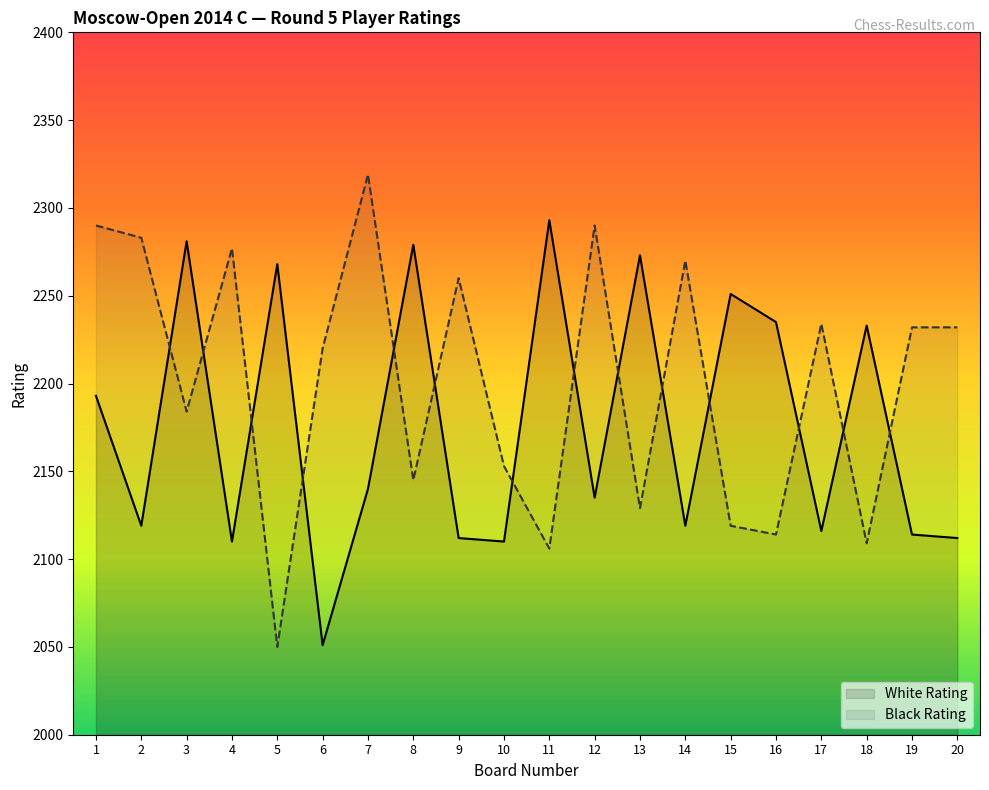

Where is the first local minimum for White Rating?

2